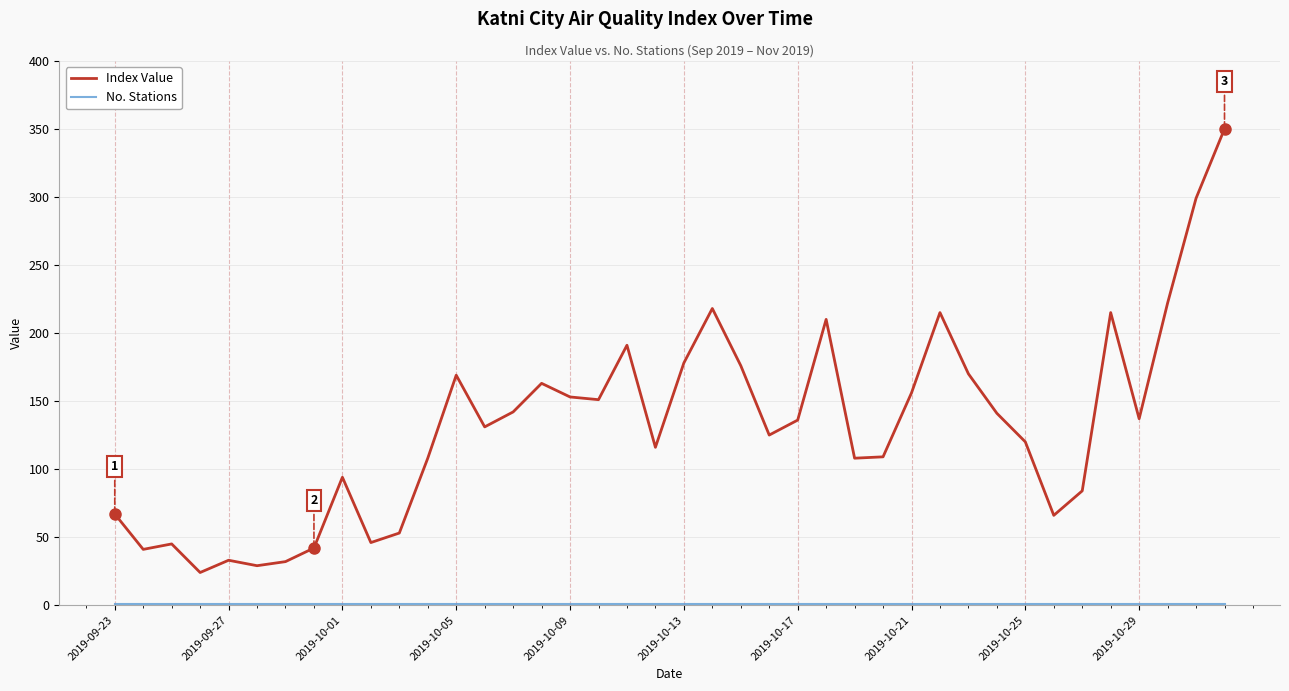

Which series has the largest range (max minus min)?

Index Value